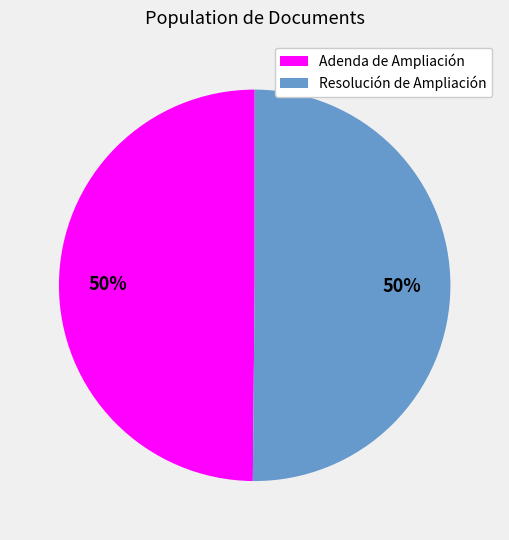

Approximately how many times larger is the value at Adenda de Ampliación compared to Resolución de Ampliación?

1.0